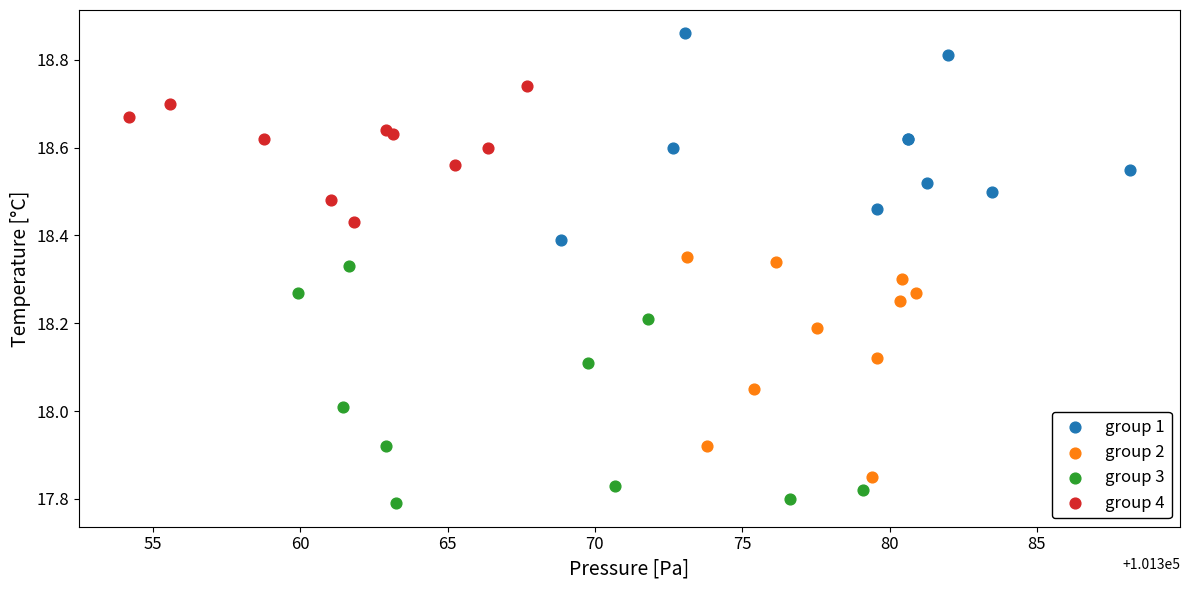

Which series reaches the minimum Y coordinate?

group 3